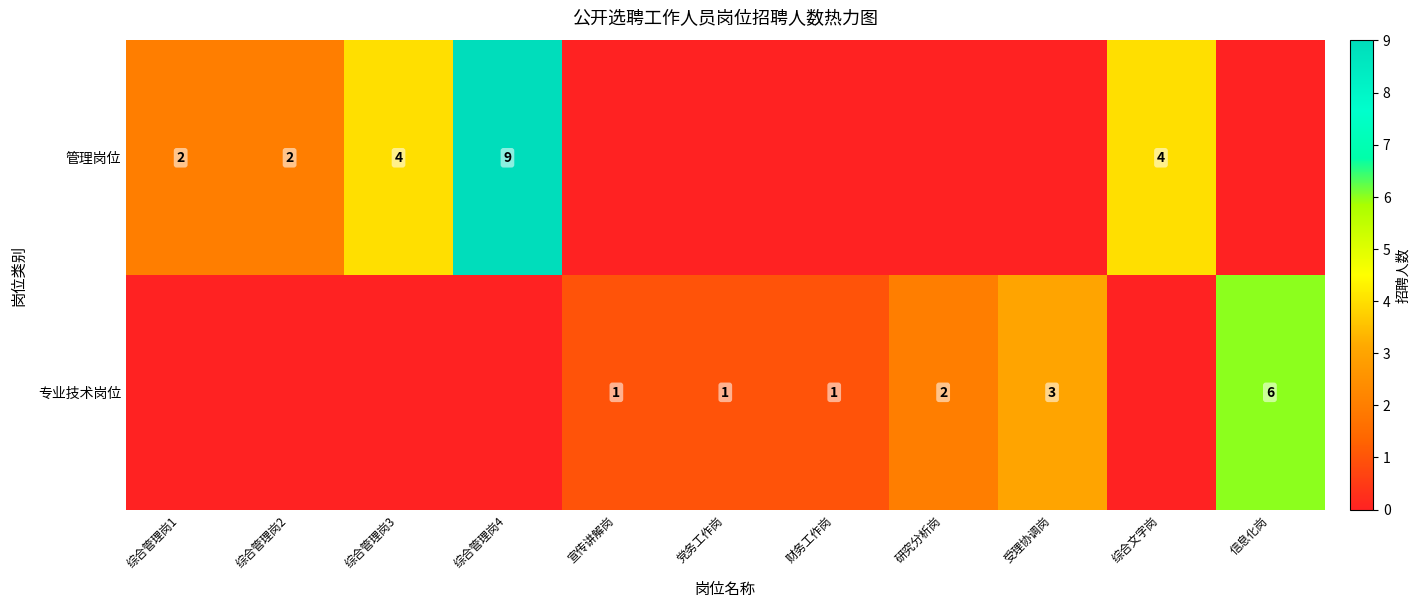

Is the value of 管理岗位 at 综合管理岗2 greater than the value of 专业技术岗位 at 党务工作岗?

Yes